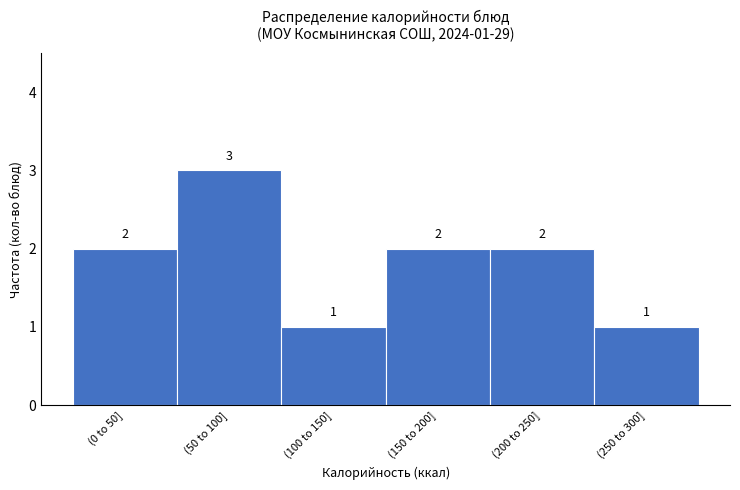

Reading right to left, list all the values displayed in this chart.

1	2	2	1	3	2